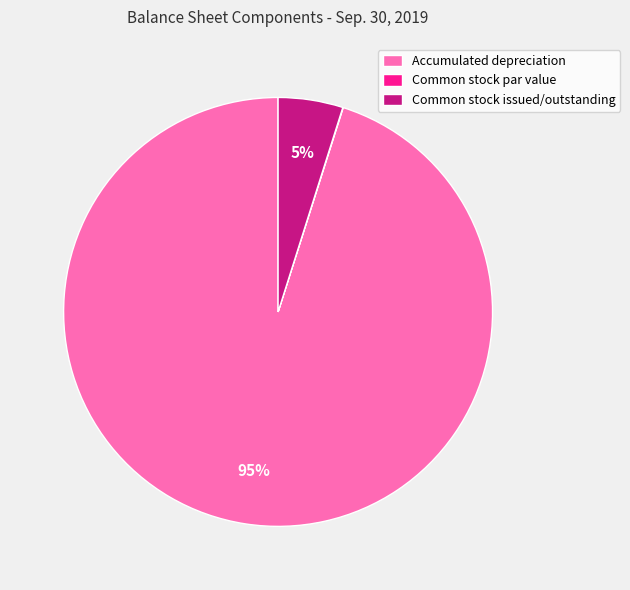

To the nearest percent, what is the average slice percentage?

33%